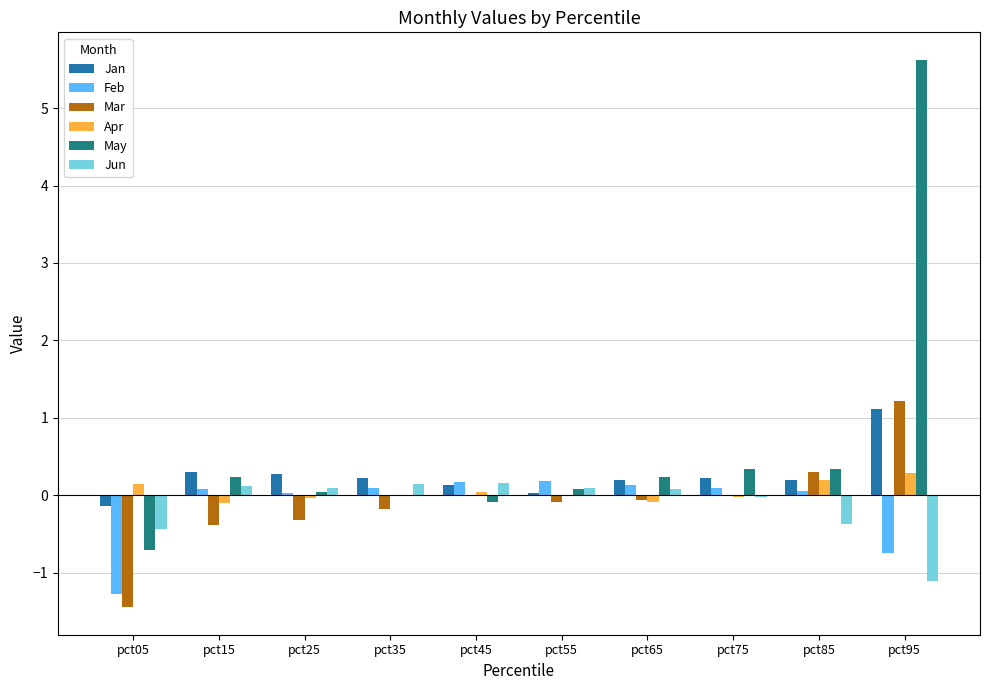

What is the maximum value for Jan?

1.1